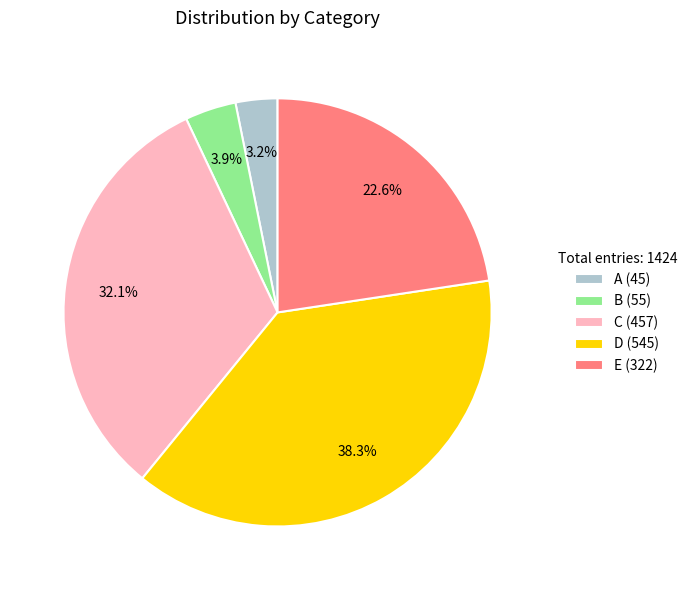

Is there any slice that represents more than half of the pie?

No